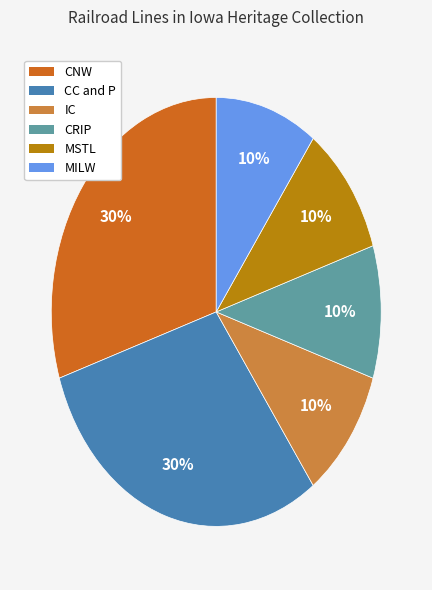

Combined, do MSTL and CNW account for over 50%?

No